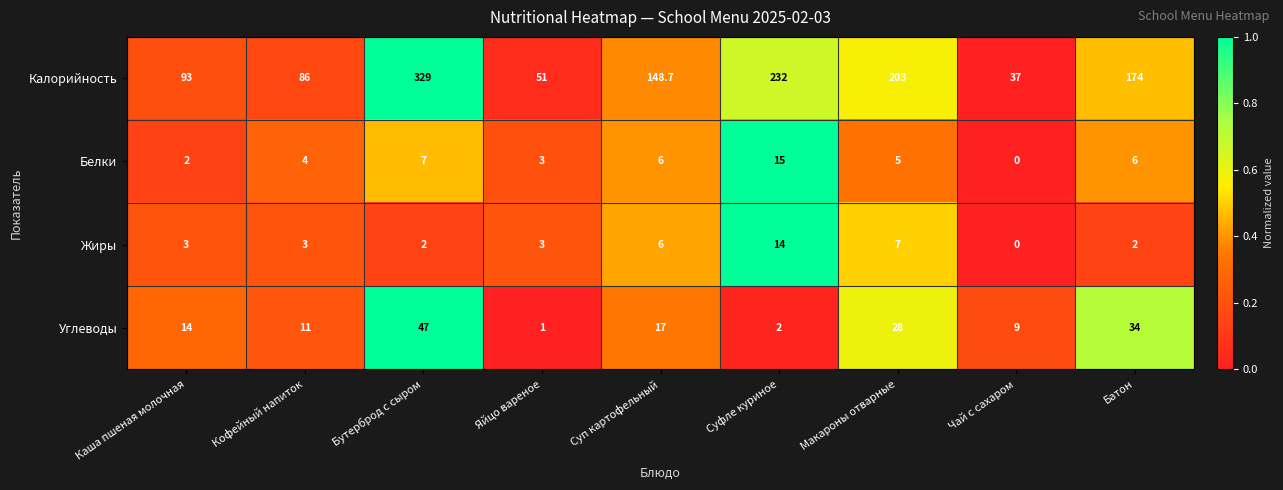

The value of Углеводы at Кофейный напиток is 11.0. True or false?

True